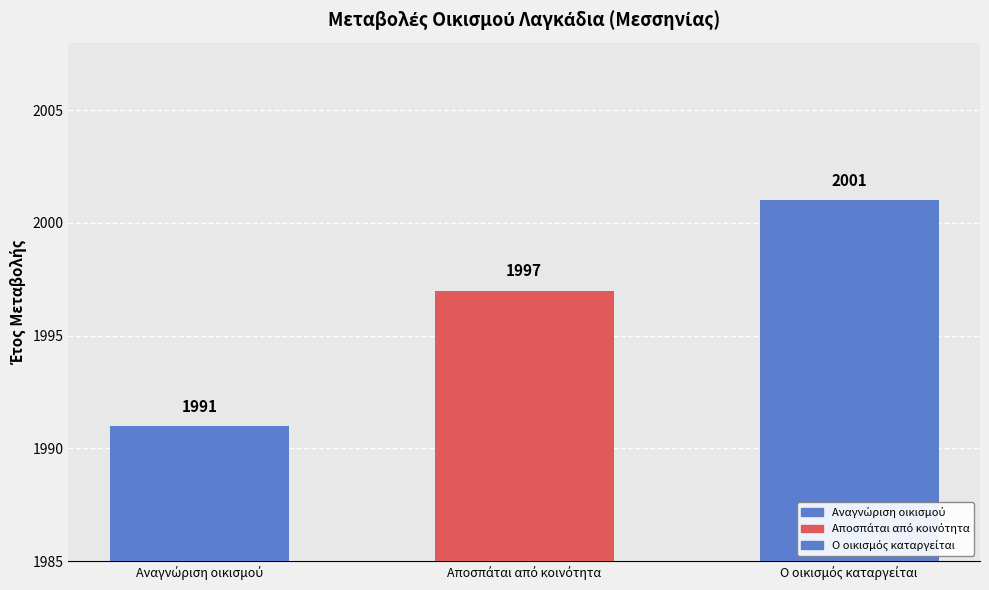

Where is the data nearest to the value 1996?

Αποσπάται από κοινότητα